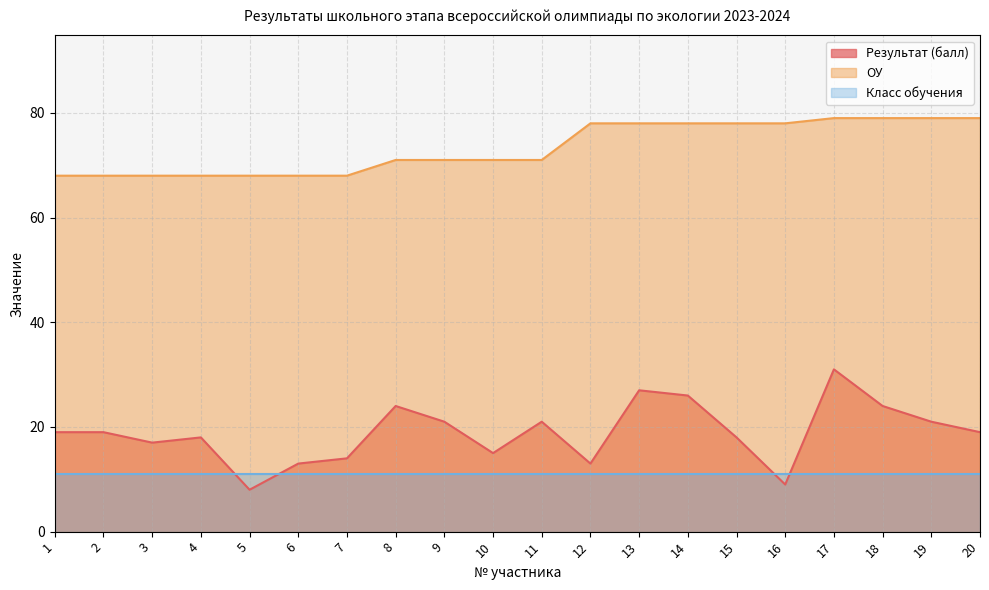

Which has a higher value, 18 or 8?

18